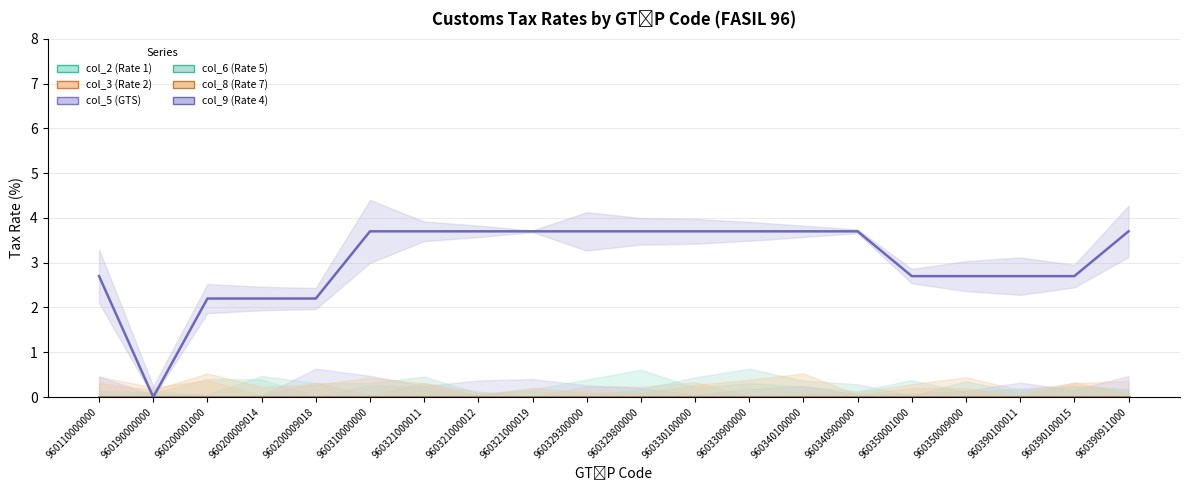

True or false: col_3 (Rate 2) and col_2 (Rate 1) cross at least once.

False